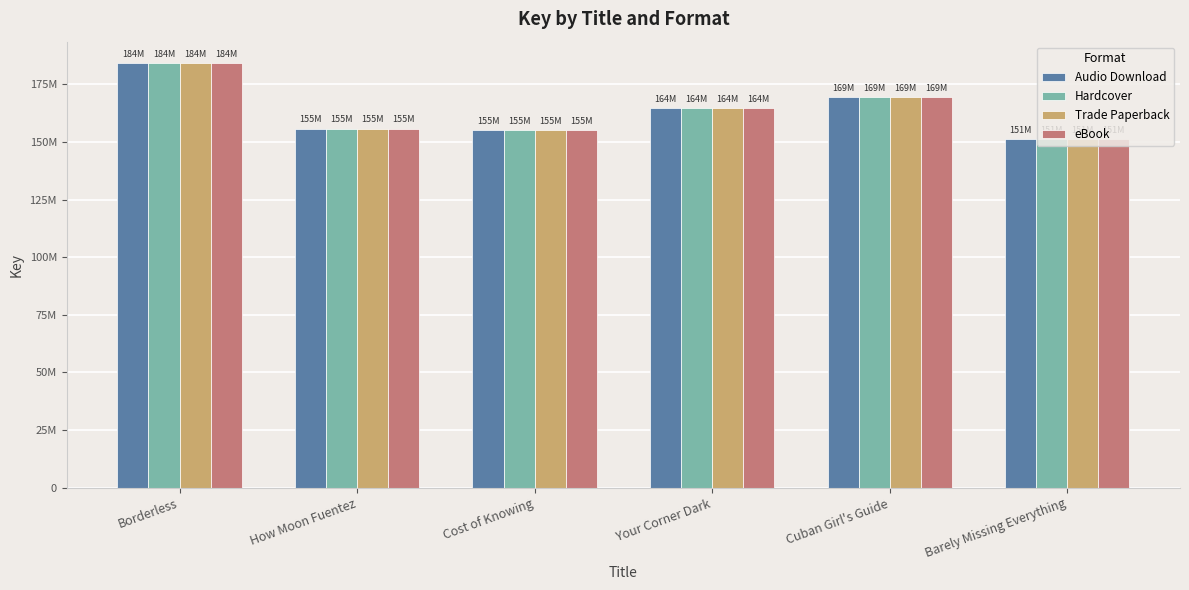

List the labels in order of Audio Download value, largest first.

Borderless, Cuban Girl's Guide, Your Corner Dark, How Moon Fuentez, Cost of Knowing, Barely Missing Everything